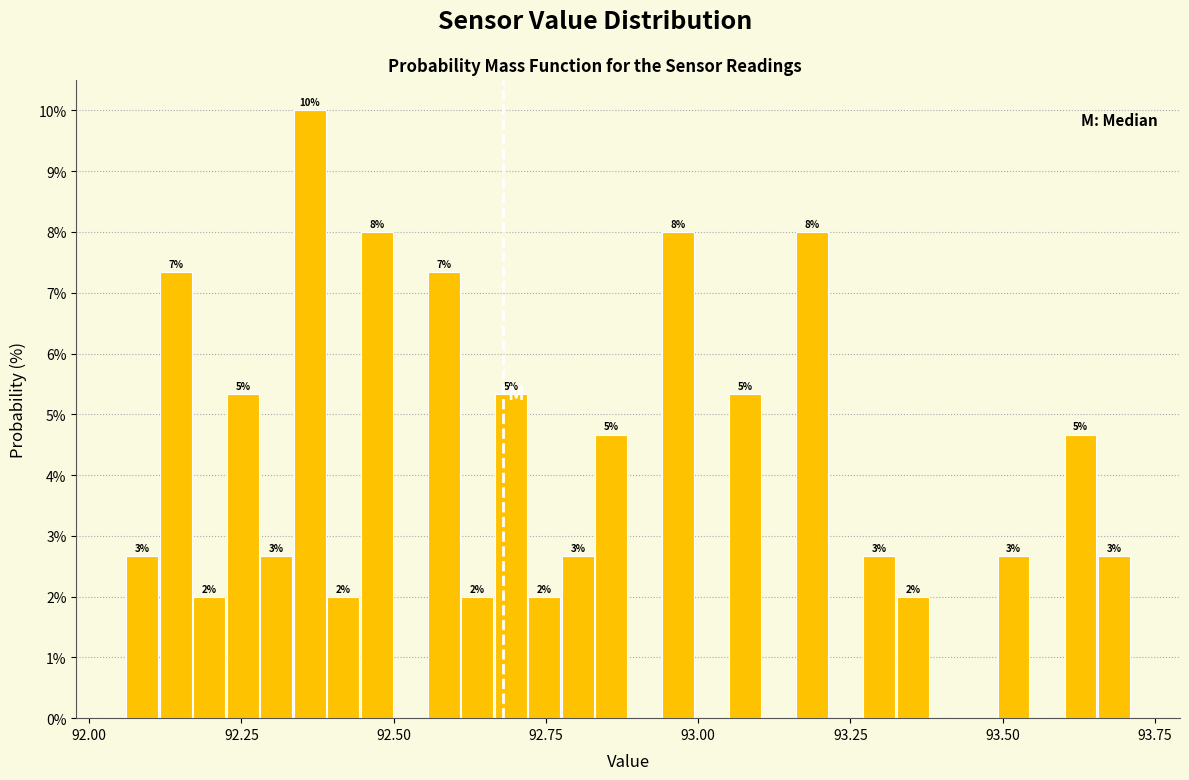

Around what value on the x-axis is the tallest bar? Give the approximate position of its centre, as read against the axis.

92.35